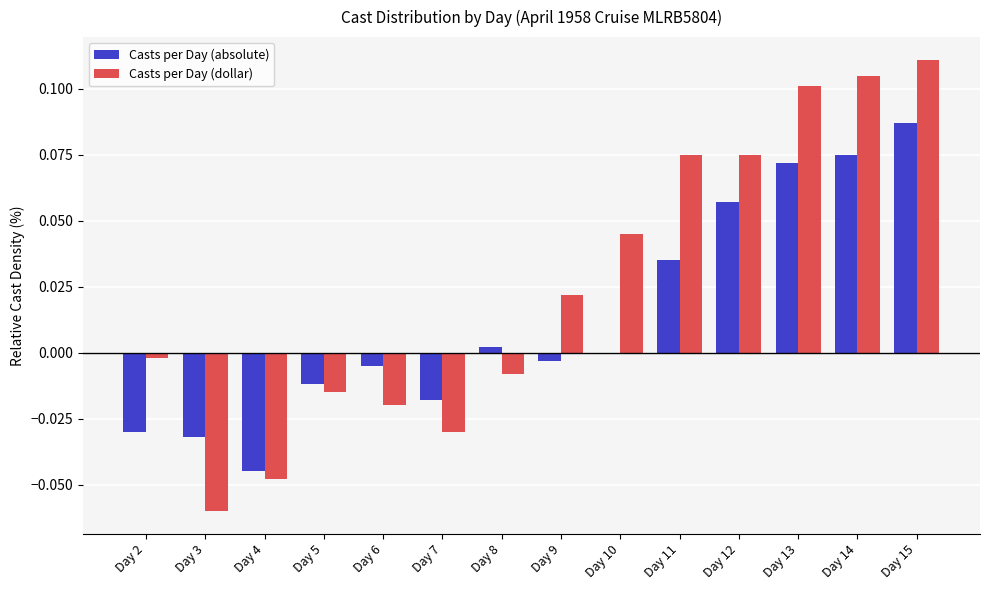

True or false: Casts per Day (dollar) has a value of 0.2 at Day 15.

False